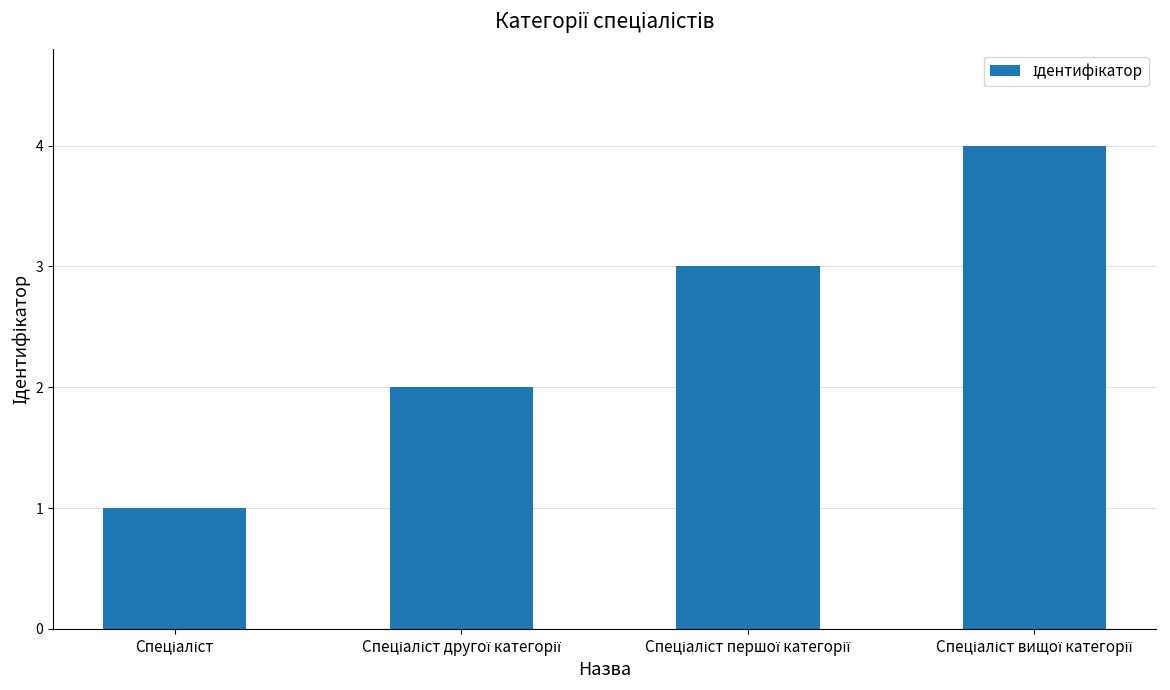

What is the greatest value displayed?

4